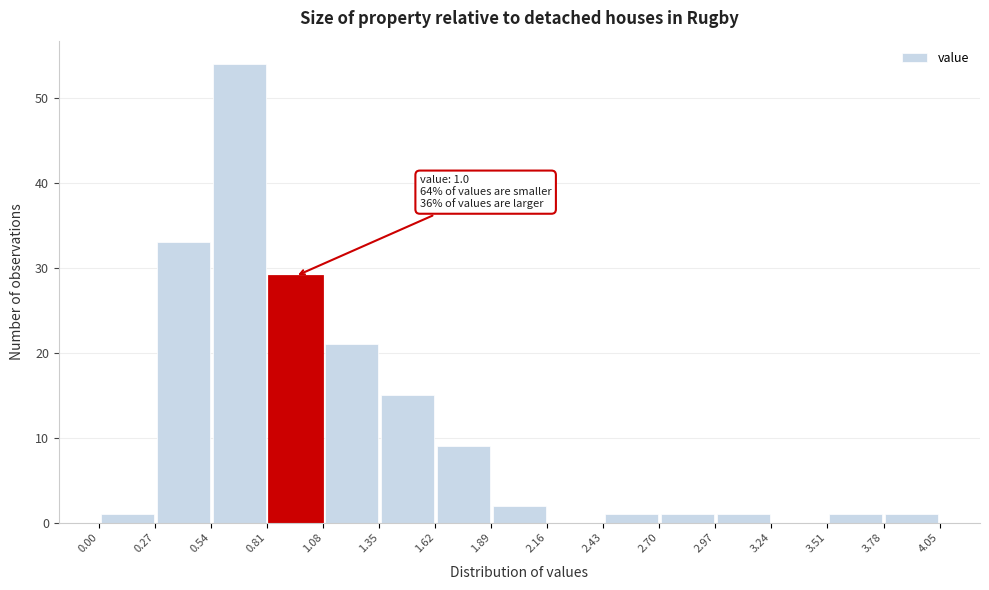

Over which range of the x-axis is the bar tallest?

0.54 to 0.81